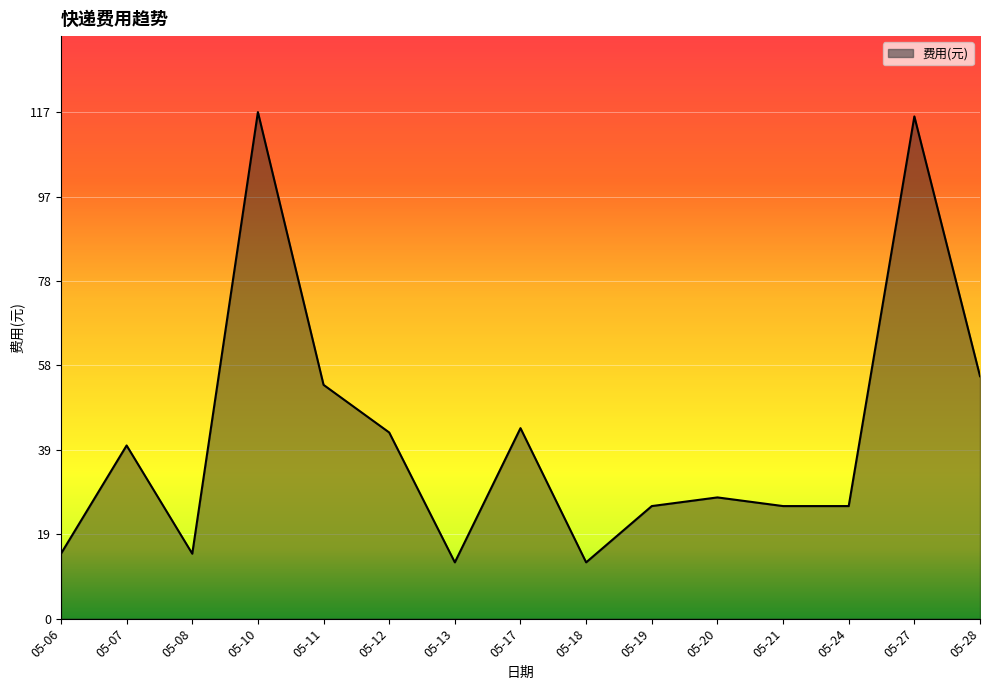

Is it true that the value at 05-07 is 7?

False